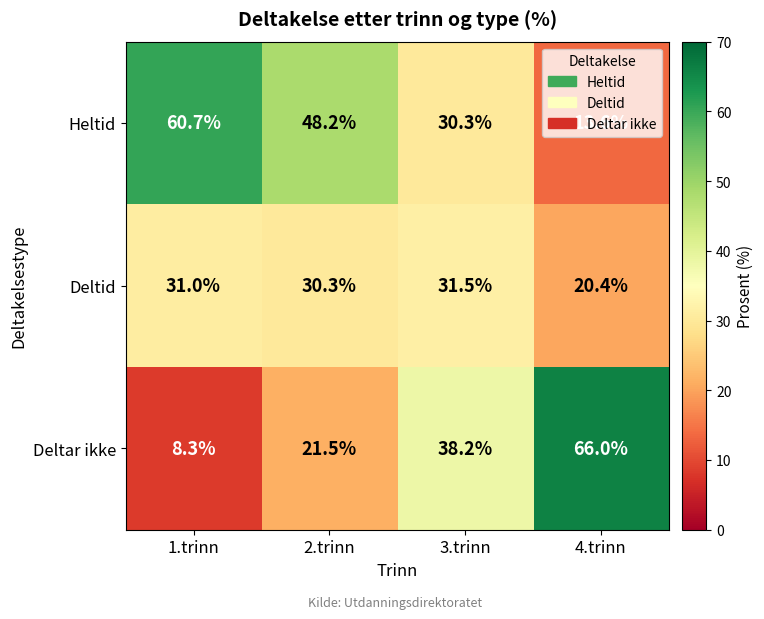

Where does the Heltid series first go above 48?

1.trinn